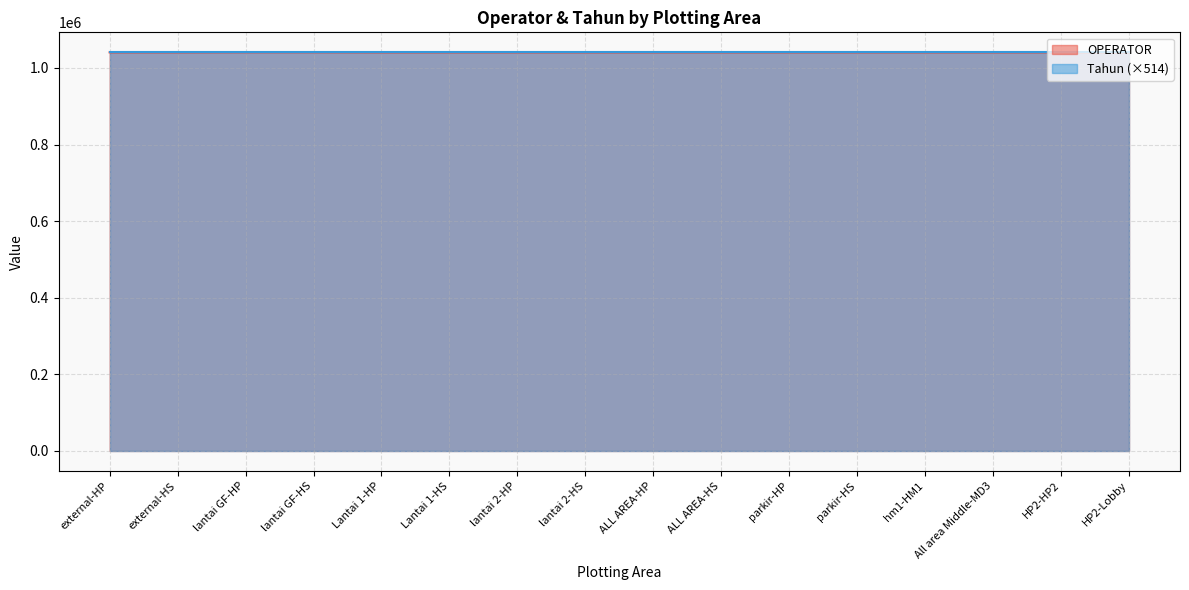

List the labels in order of value, smallest first.

Lantai 1-HP, Lantai 1-HS, external-HP, external-HS, parkir-HP, parkir-HS, hm1-HM1, All area Middle-MD3, HP2-HP2, HP2-Lobby, ALL AREA-HP, ALL AREA-HS, lantai 2-HP, lantai 2-HS, lantai GF-HP, lantai GF-HS